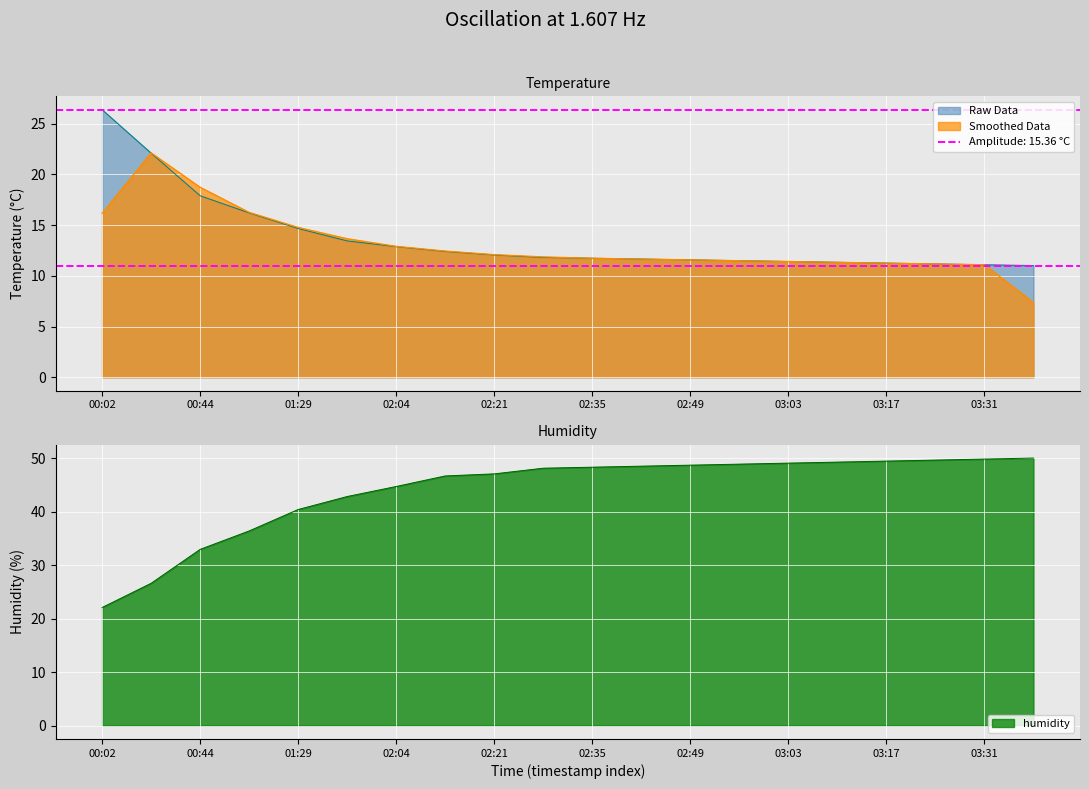

Which series has the widest spread of Y values?

humidity